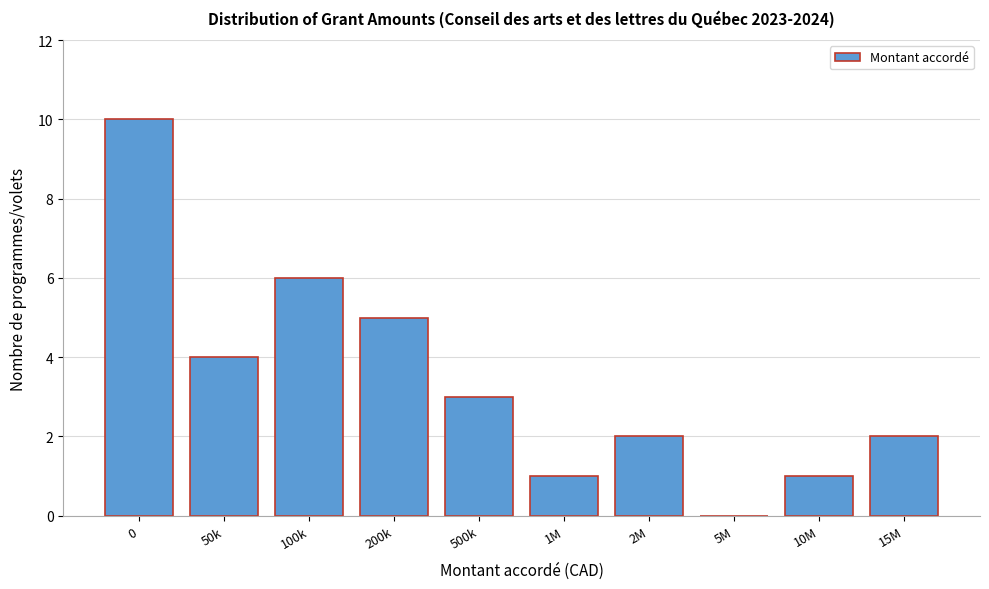

Reading right to left, list all the values displayed in this chart.

15M=2	10M=1	5M=0	2M=2	1M=1	500k=3	200k=5	100k=6	50k=4	0=10